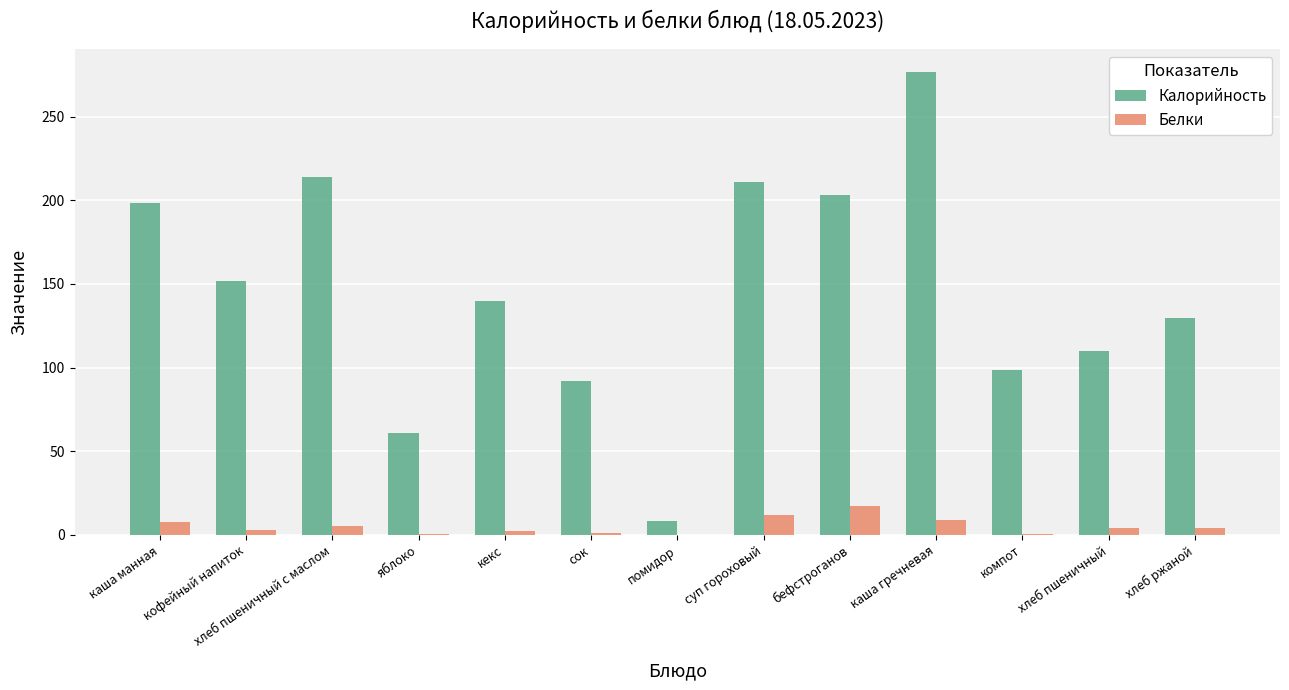

What is the approximate value of Белки at хлеб пшеничный с маслом?

5.4